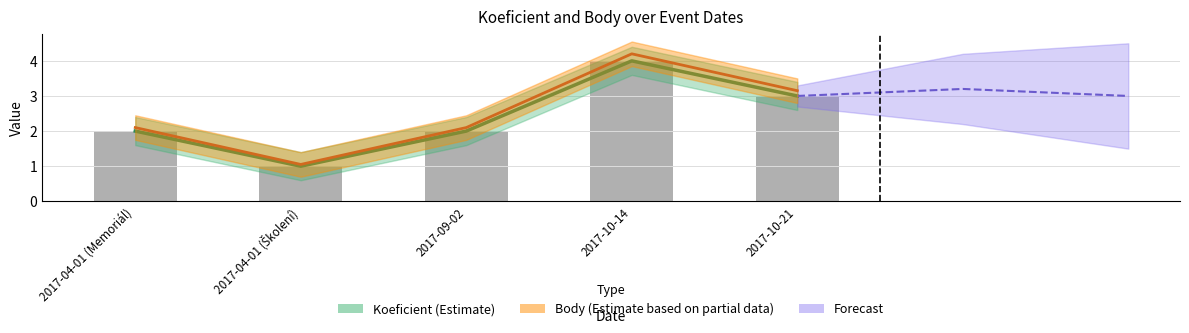

Does the chart contain any negative values?

No